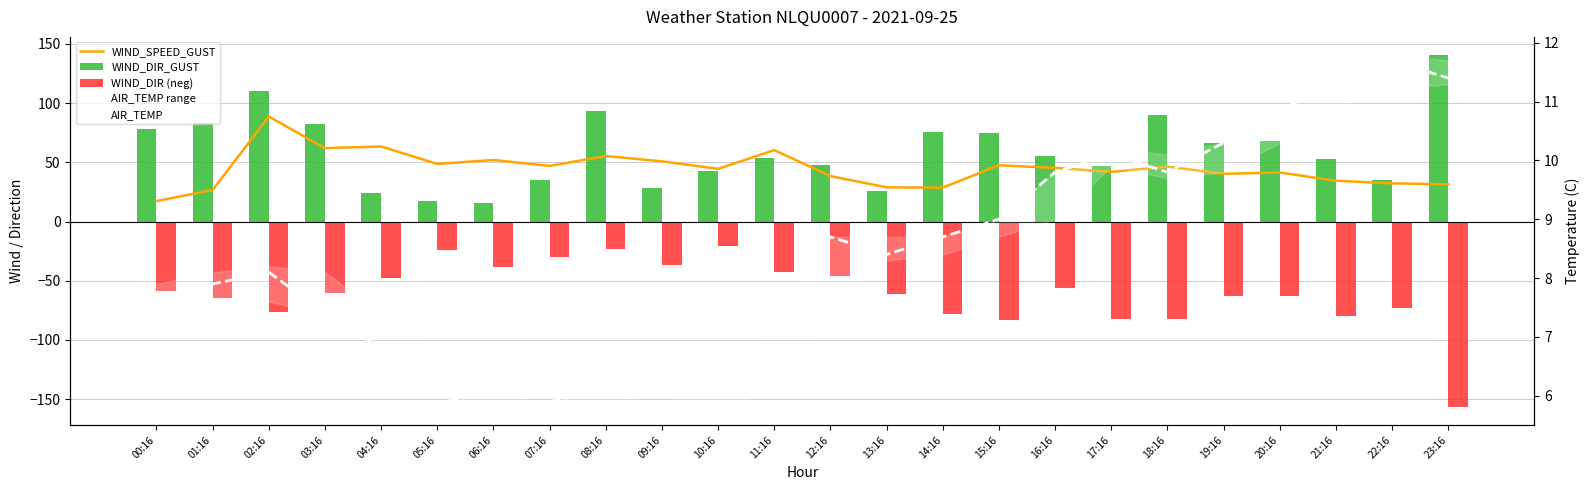

What is the difference between the AIR_TEMP values at 14:16 and 09:16?

2.7